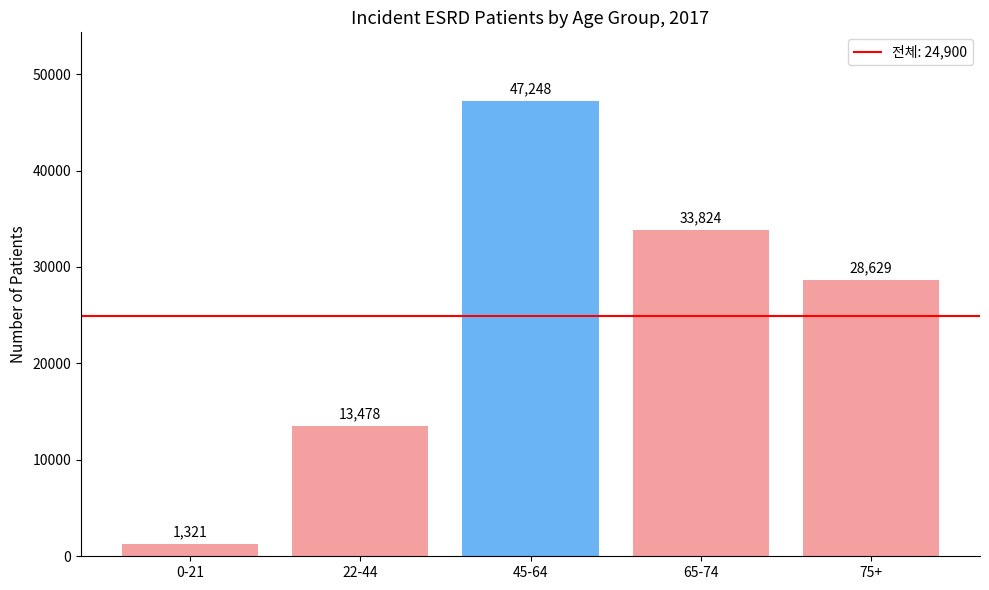

What position from the right is 22-44?

4